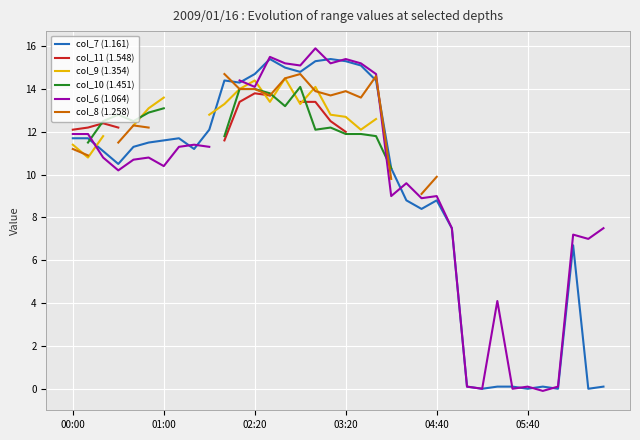

The value of col_10 (1.451) at 19 is 11.9. True or false?

True